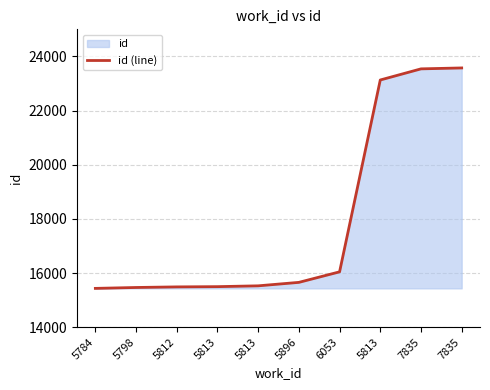

Which label corresponds to the smallest value in the chart?

5784